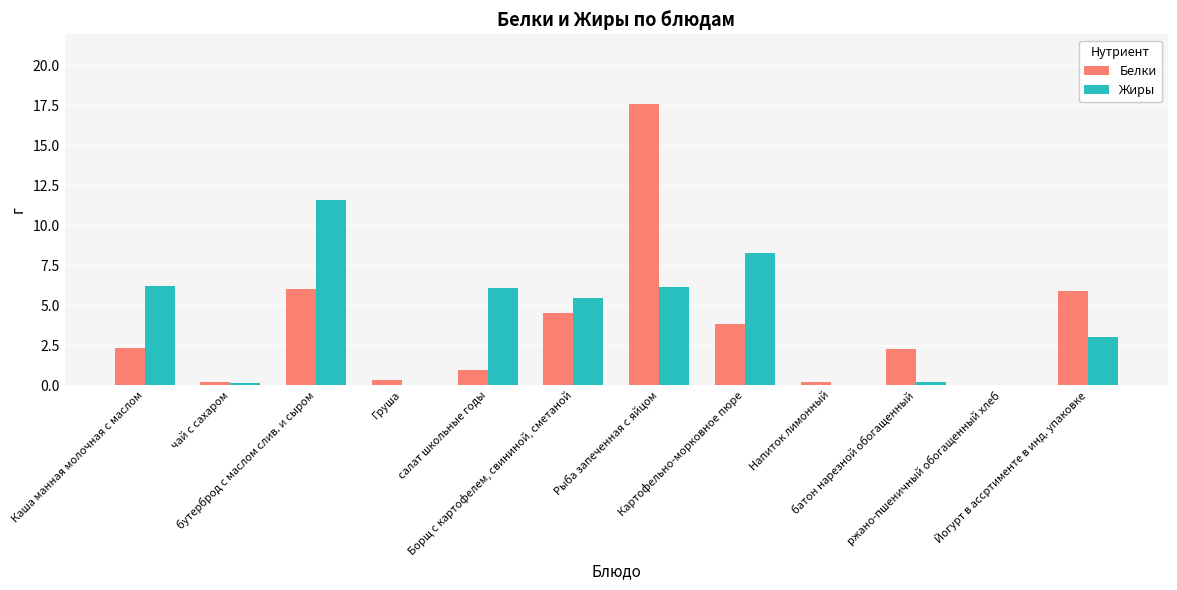

What are all the series names shown in the legend?

Белки, Жиры